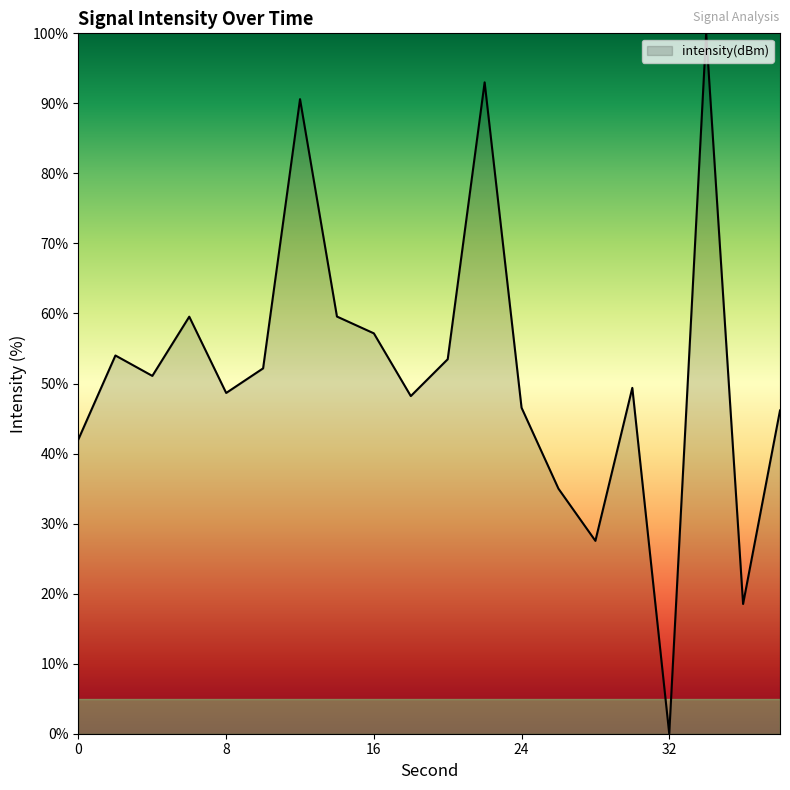

What is the maximum value shown in the chart?

100.0